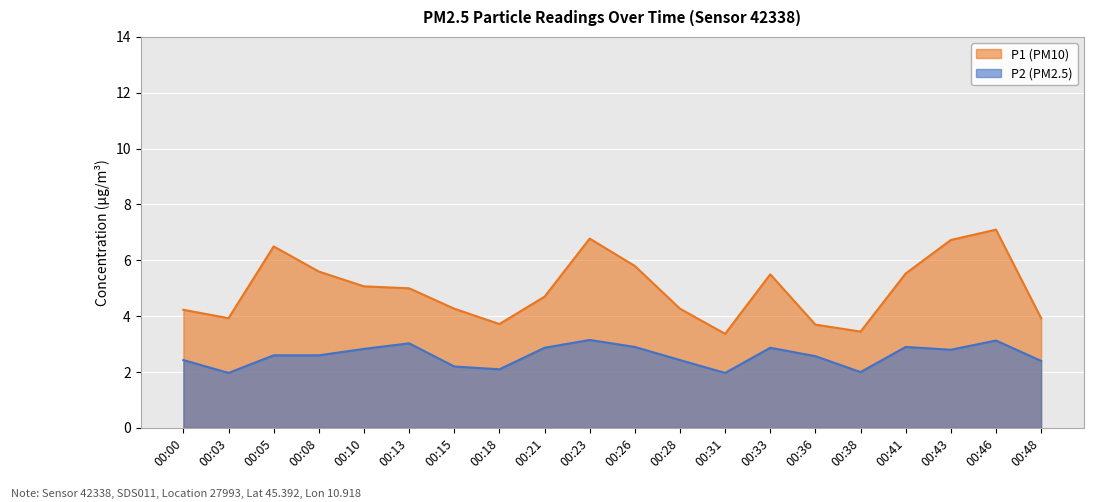

The value of P1 at 00:43 is 6.7. True or false?

True